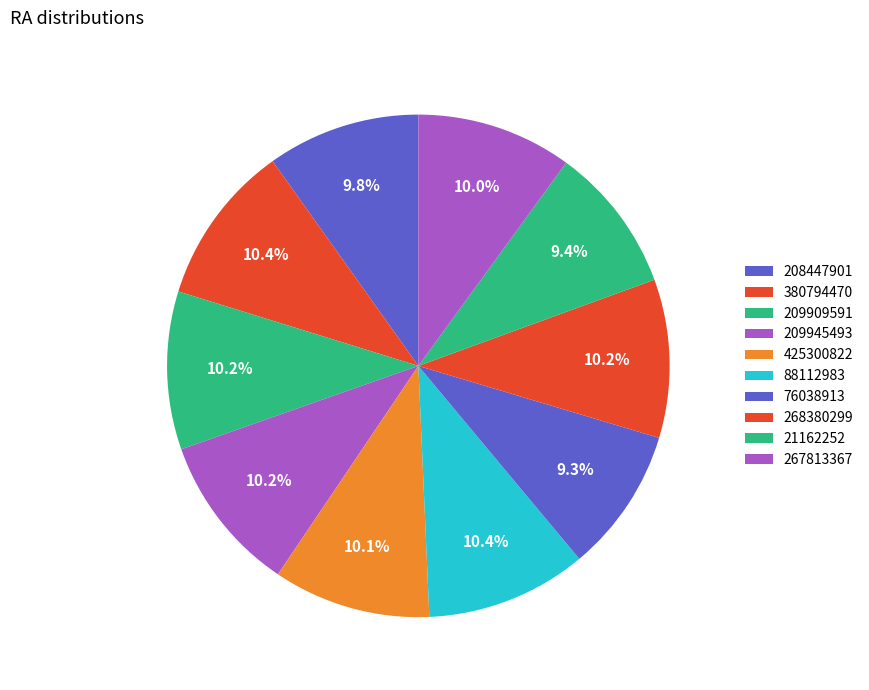

What is the ratio of the value at 209909591 to the value at 425300822?

1.0